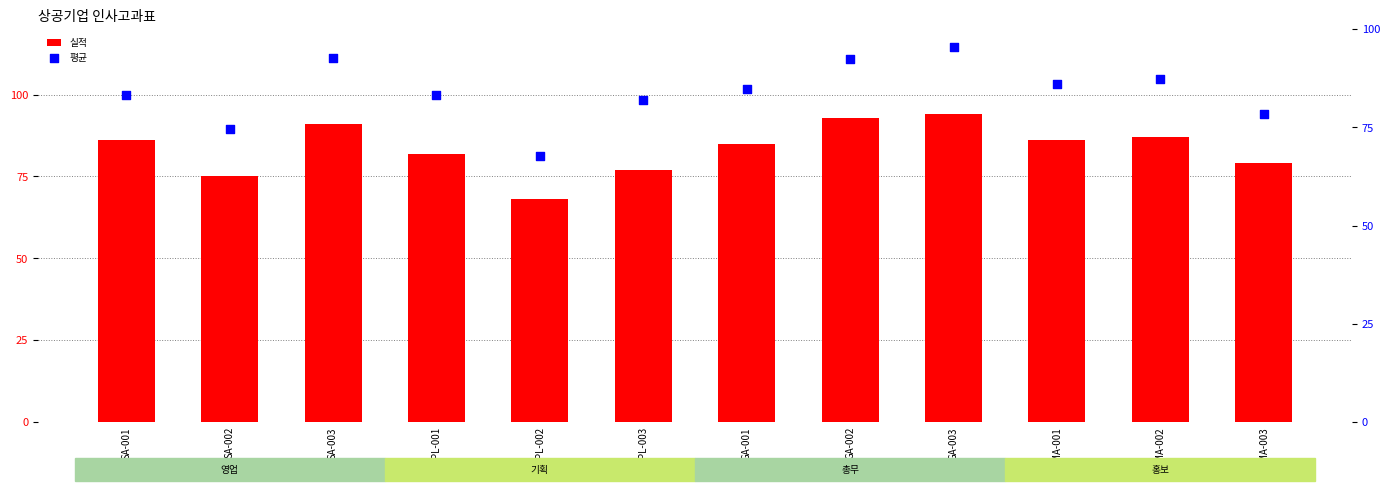

At which category is the sum across all series the highest?

GA-003